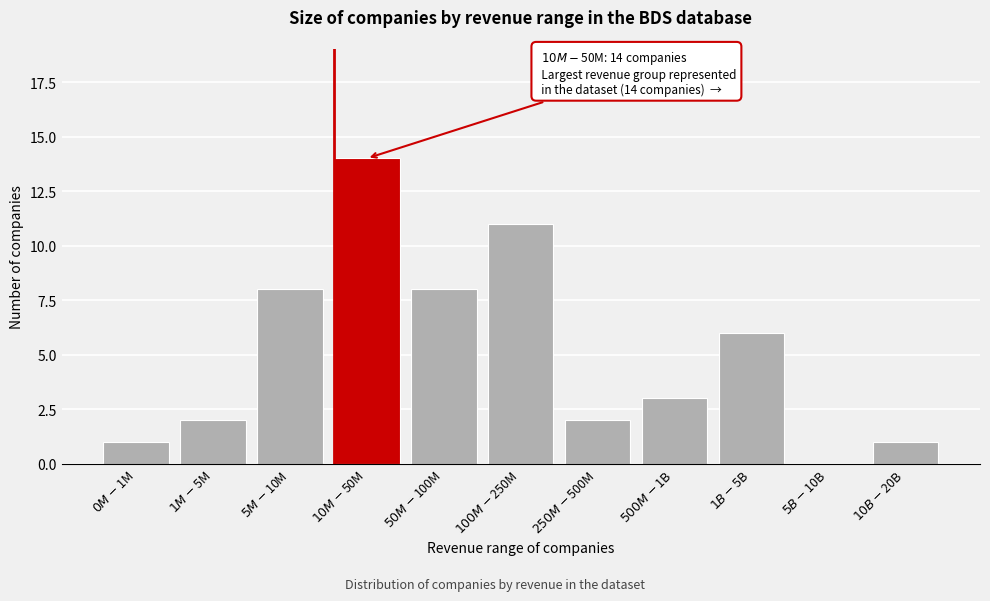

What is the greatest value displayed?

14